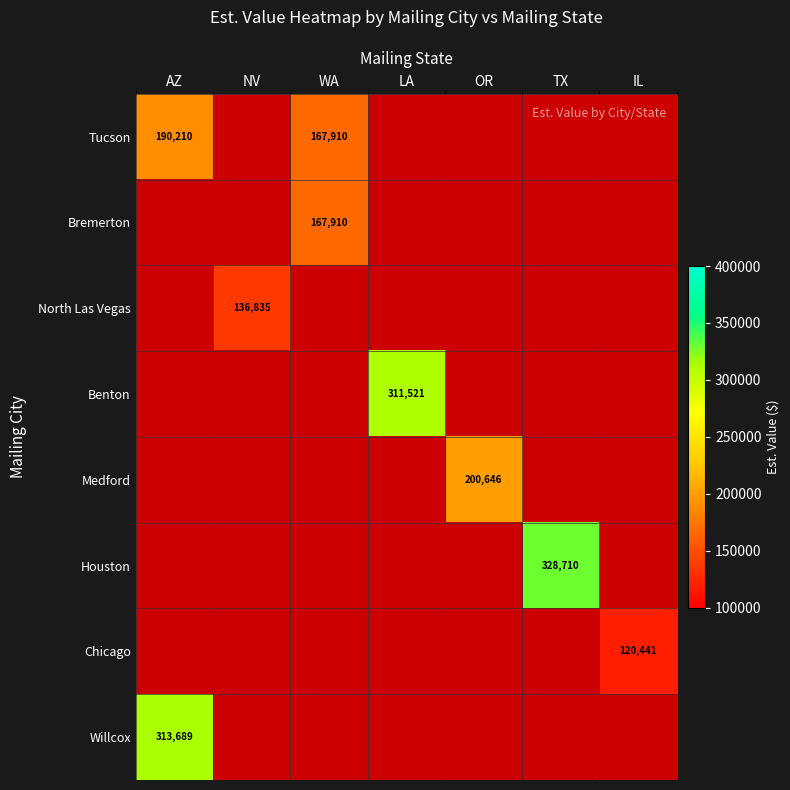

Between WA and OR, which is larger?

OR